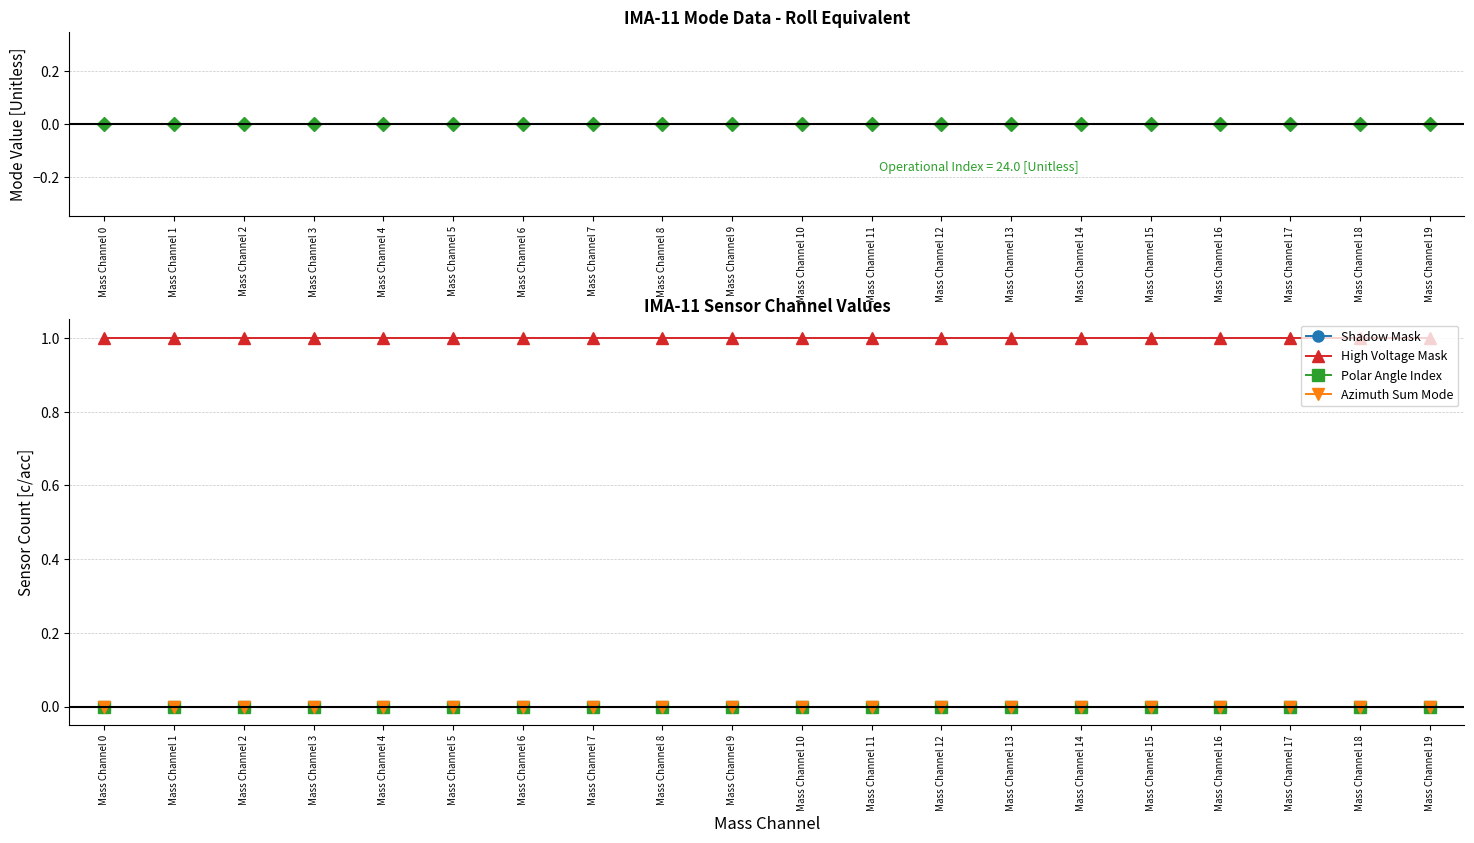

How many lines are shown in the chart?

5